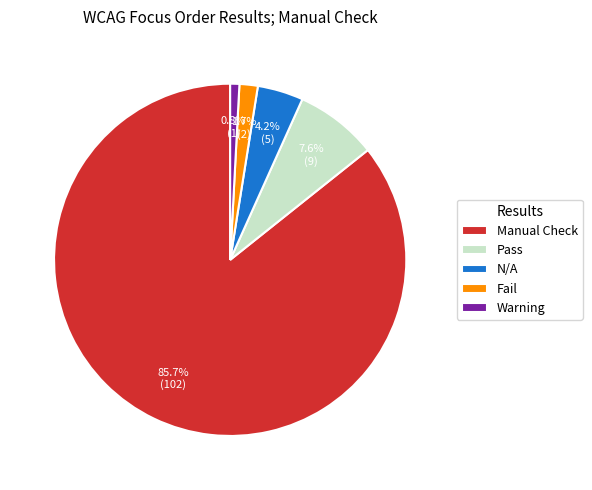

To the nearest percent, what is the average slice percentage?

20%